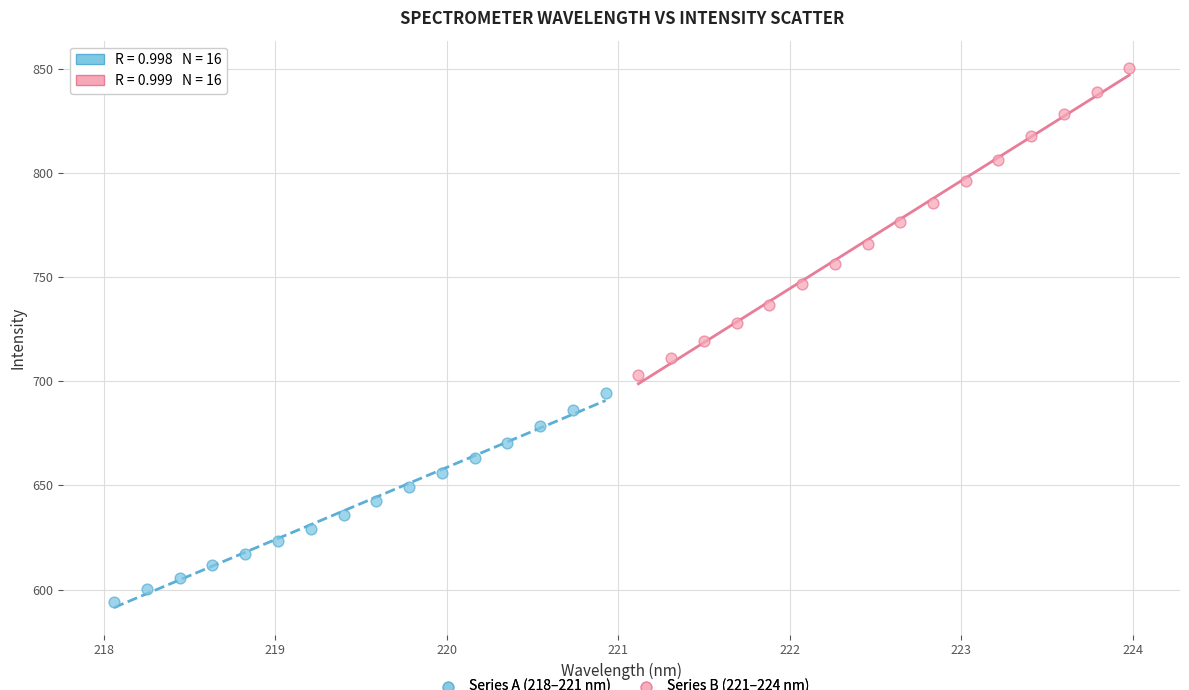

What are all the series names shown in the legend?

Series A (218–221 nm), Series B (221–224 nm)